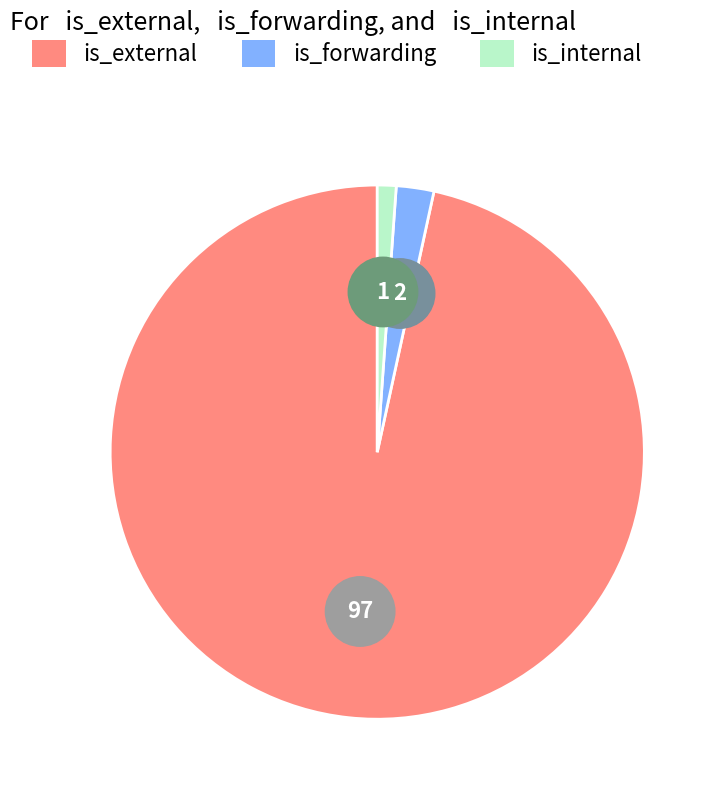

True or false: broken_ipv6 accounts for 0% of the total.

True